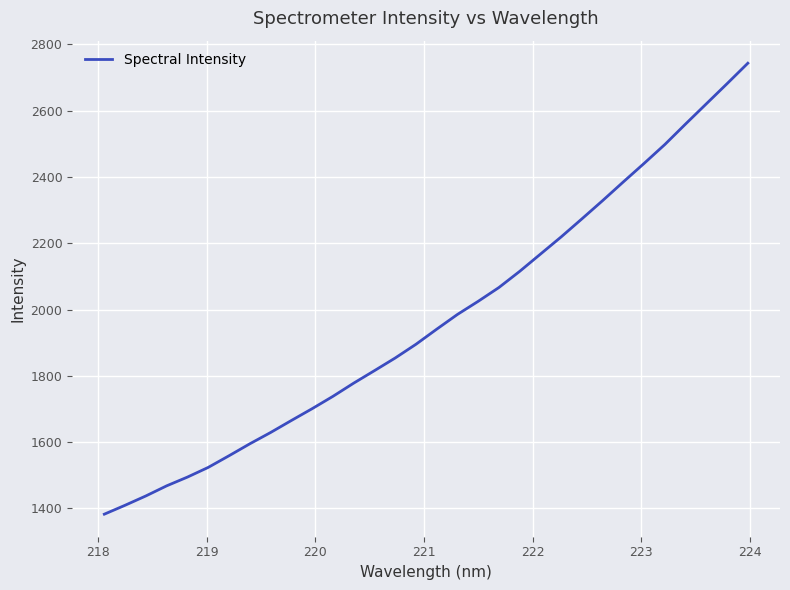

What is the difference between the maximum and minimum values?

1360.9